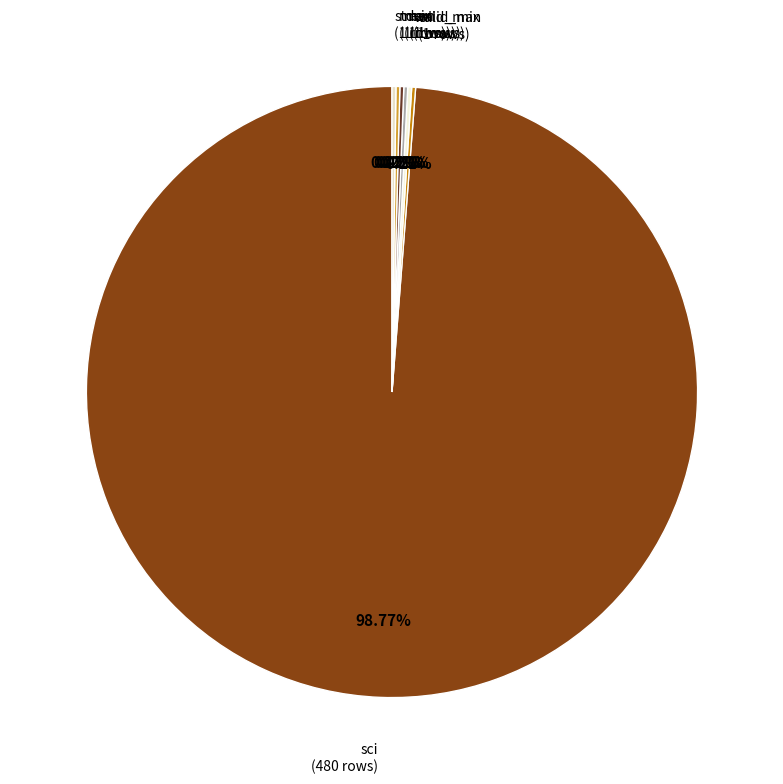

What is the majority slice?

sci